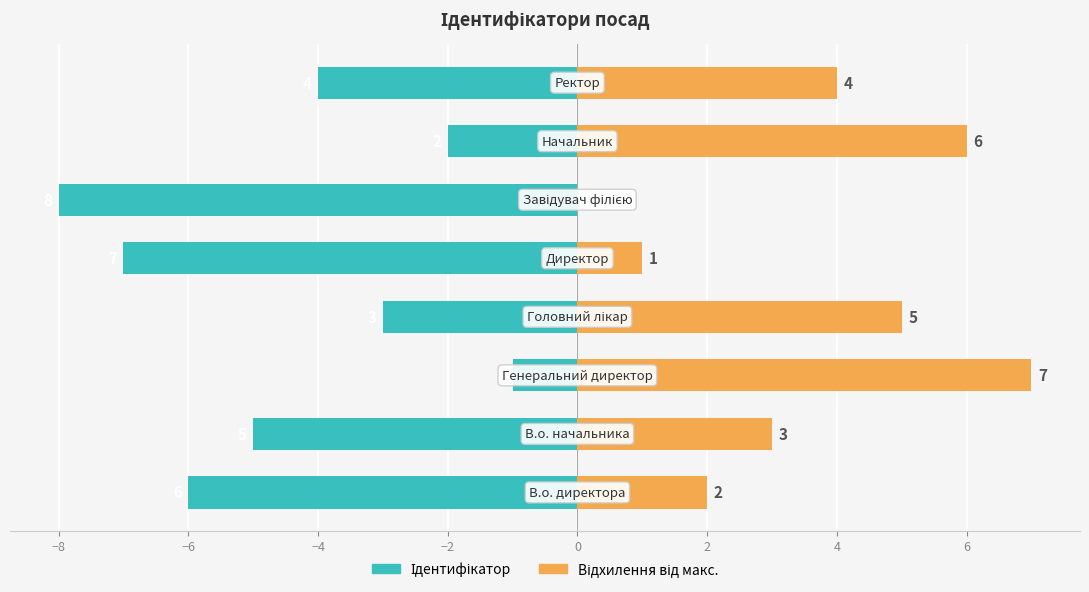

How many data points in Ідентифікатор are less than -4?

4